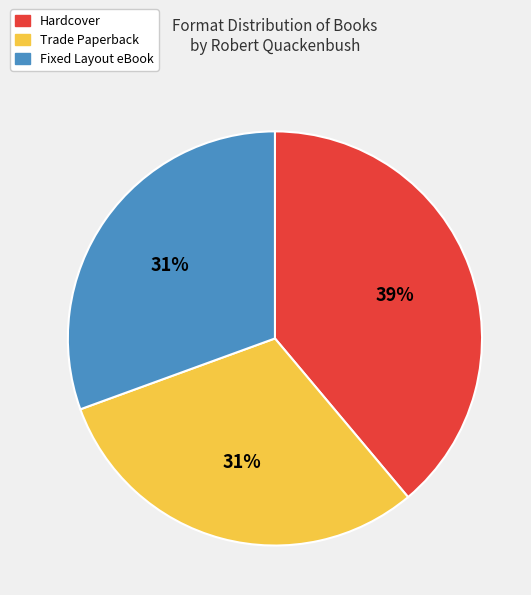

Between Hardcover and Trade Paperback, which is larger?

Hardcover